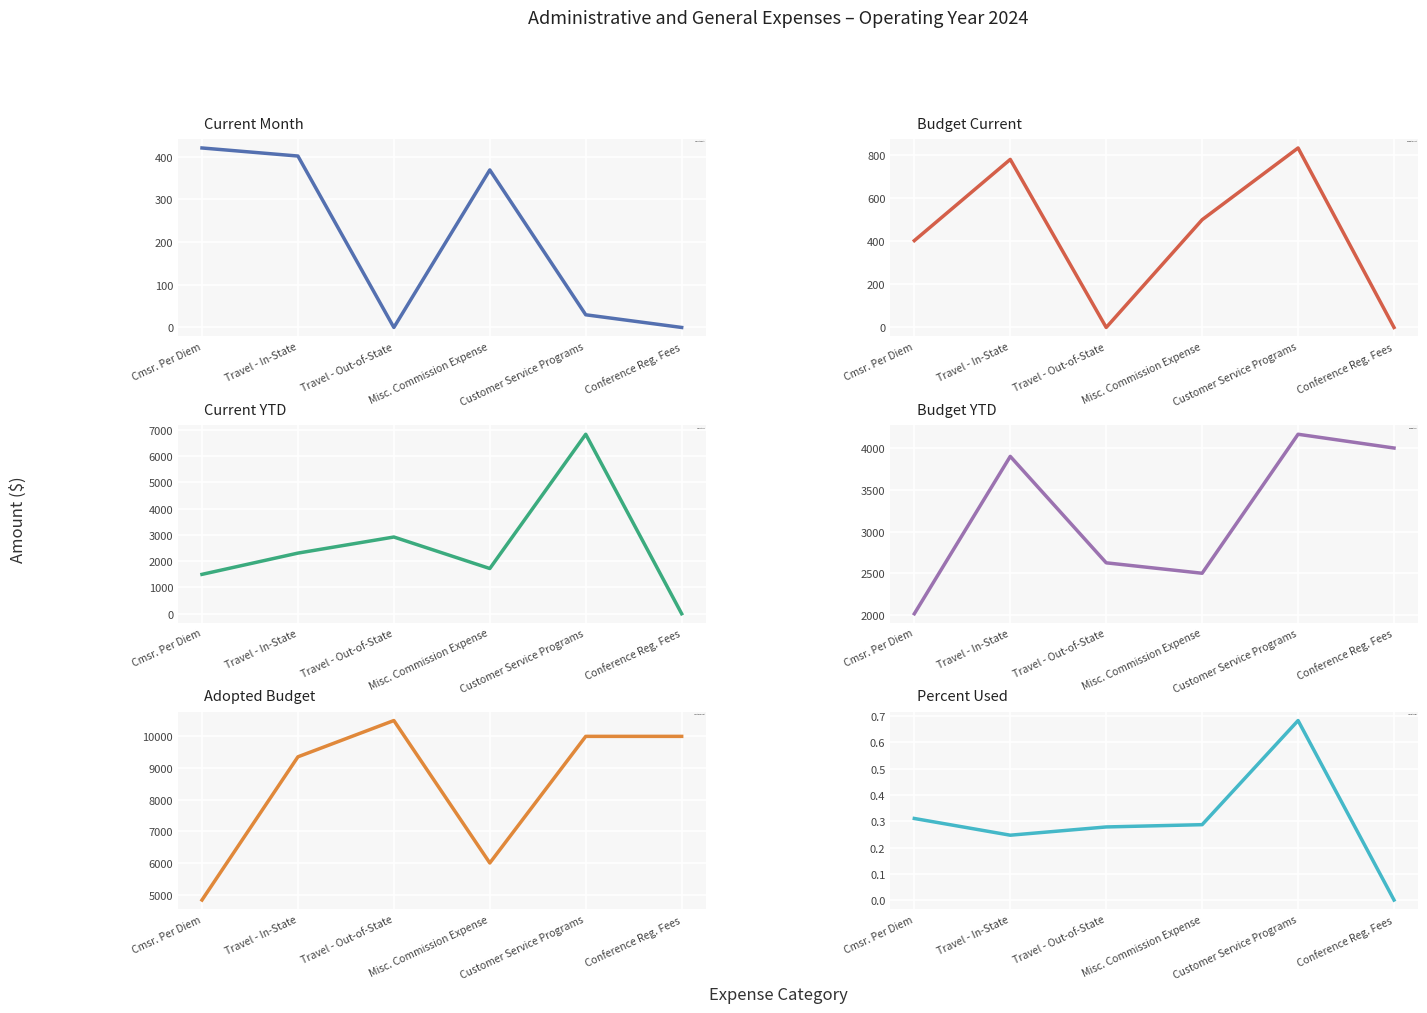

Read the Percent Used value at Travel - Out-of-State.

0.3